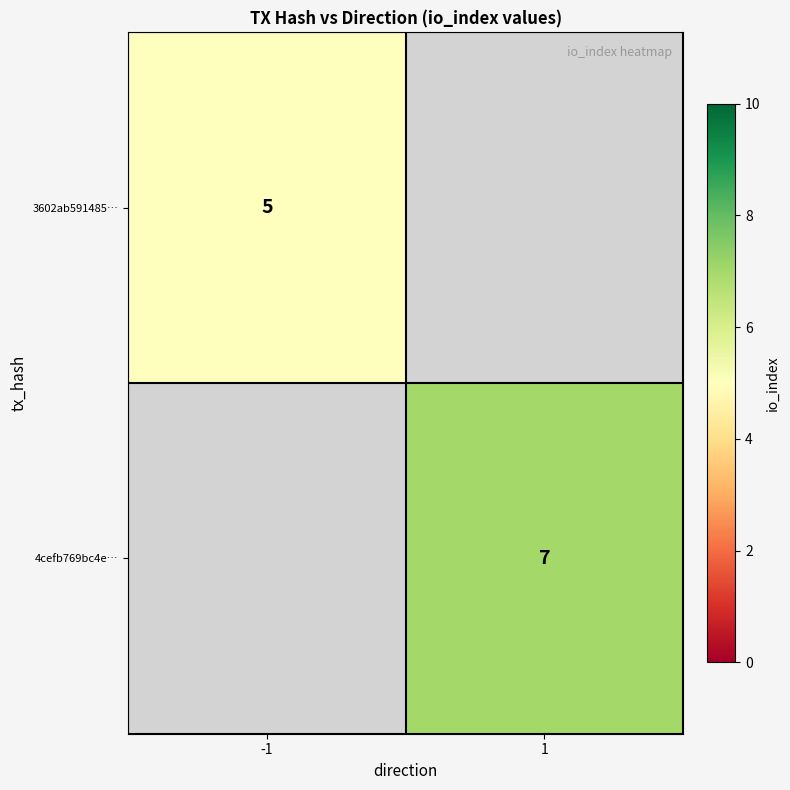

The 4cefb769bc4e… series shows 7 at 1. True or false?

True